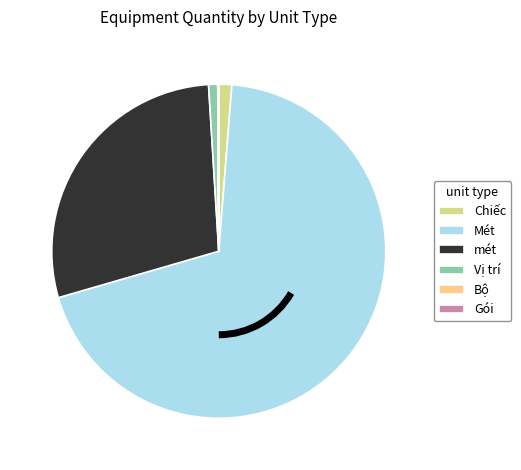

What is the largest slice in the pie chart?

Mét